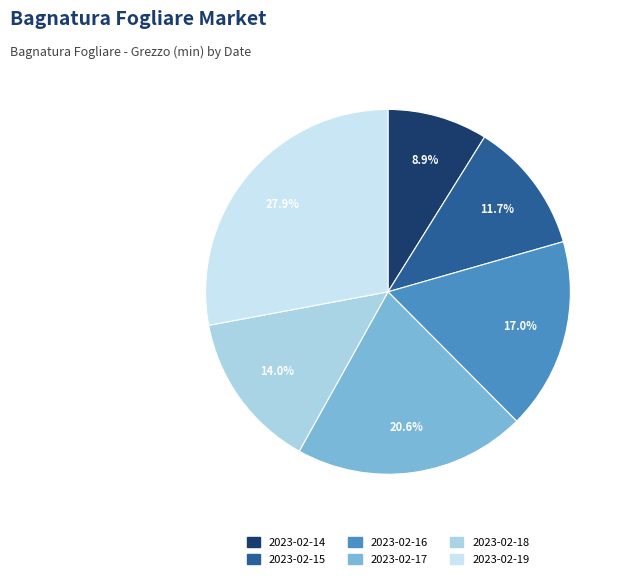

Is there any slice that represents more than half of the pie?

No